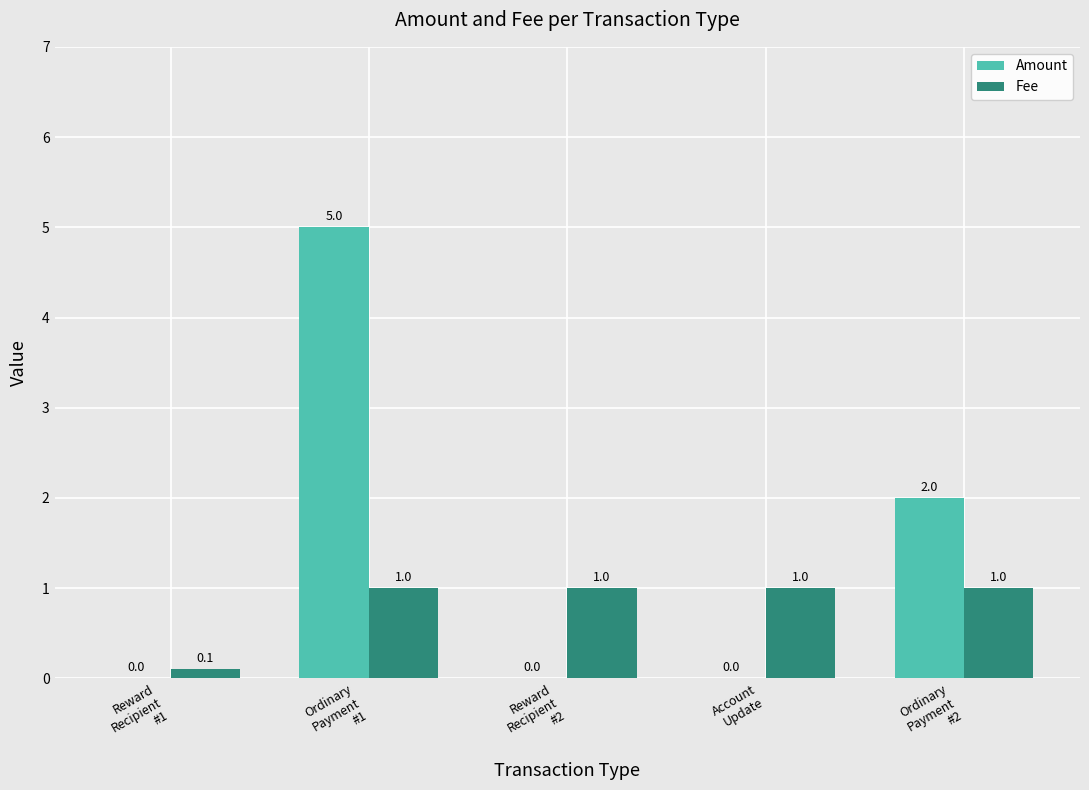

True or false: Fee has a value of 1.0 at Ordinary
Payment
#1.

True